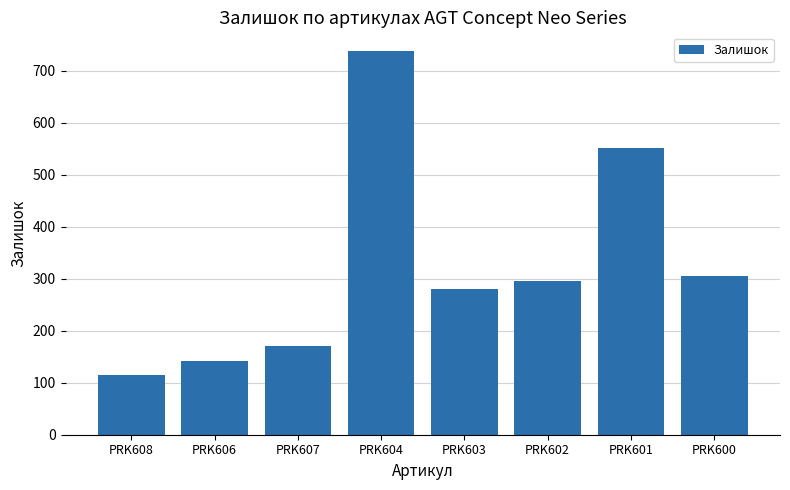

What is the value of the 1st bar from the left?

115